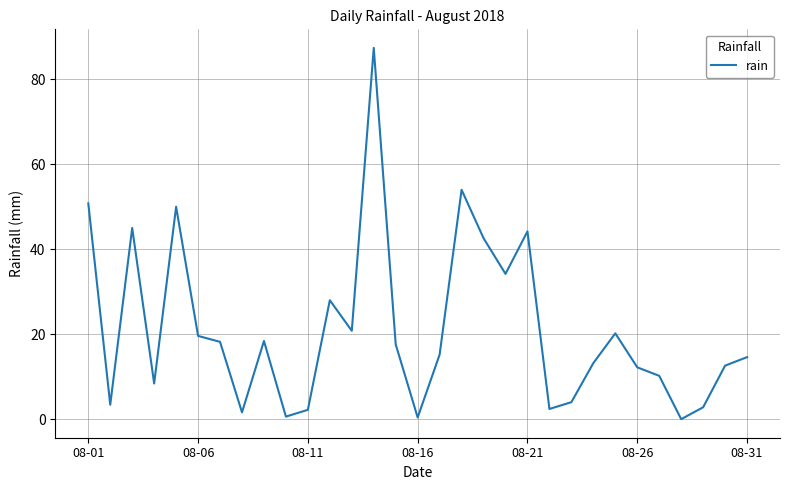

What is the difference between the maximum and minimum values?

87.4